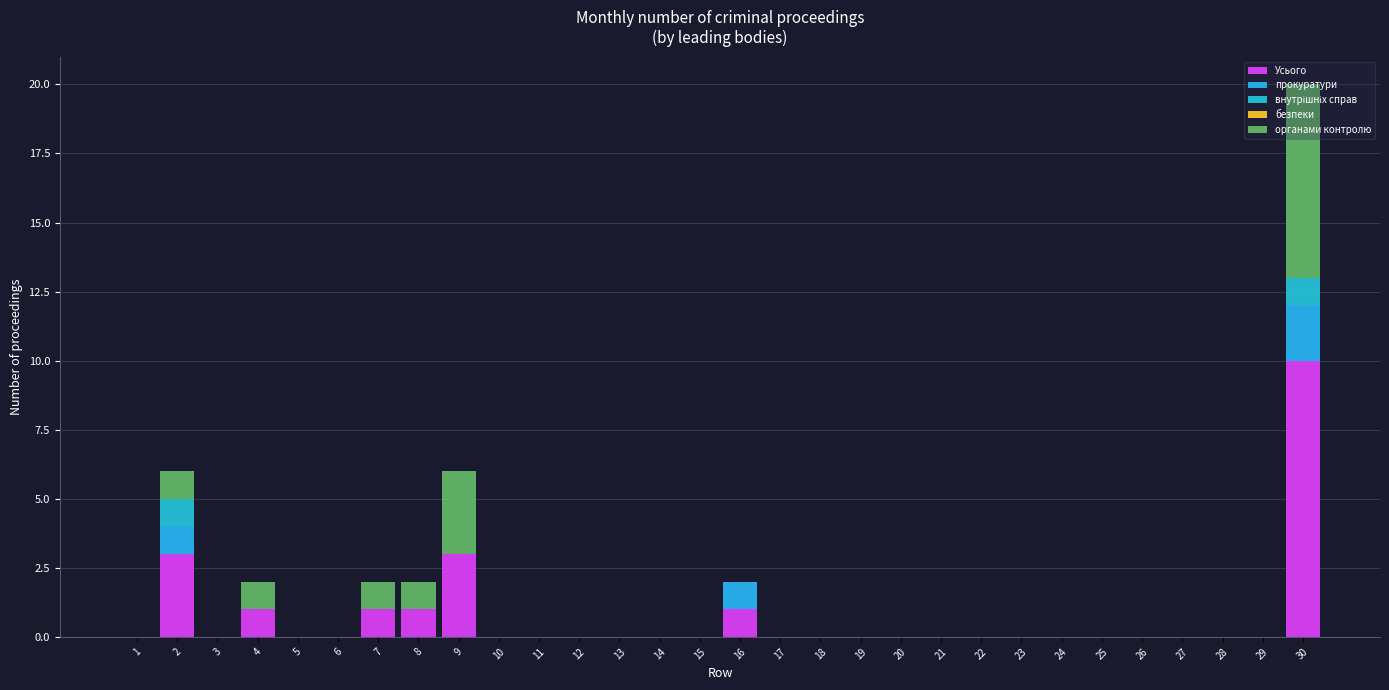

How many categories are shown in the chart?

30